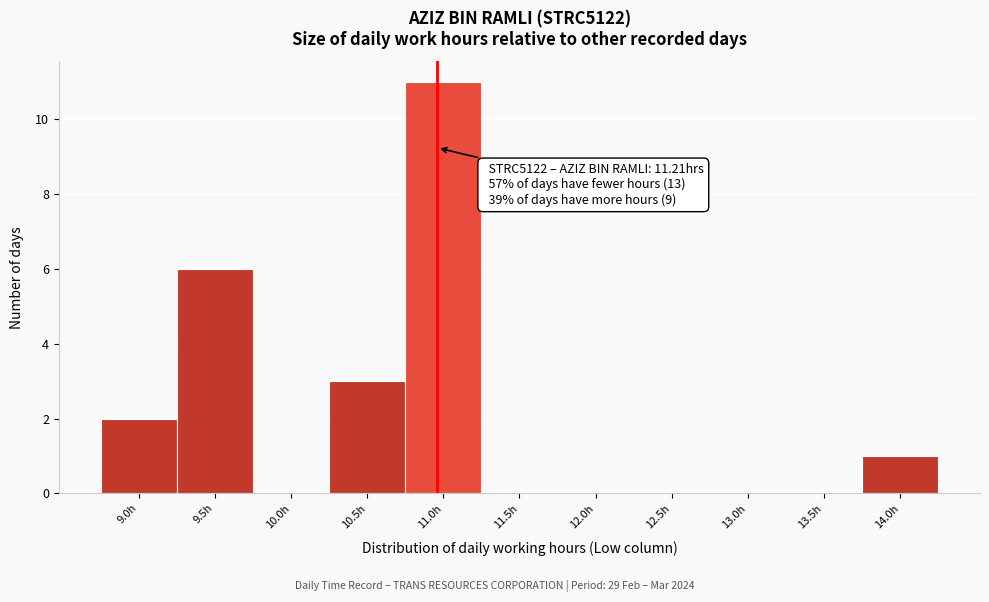

Reading left to right, list all the values displayed in this chart.

9.0h=2	9.5h=6	10.0h=0	10.5h=3	11.0h=11	11.5h=0	12.0h=0	12.5h=0	13.0h=0	13.5h=0	14.0h=1